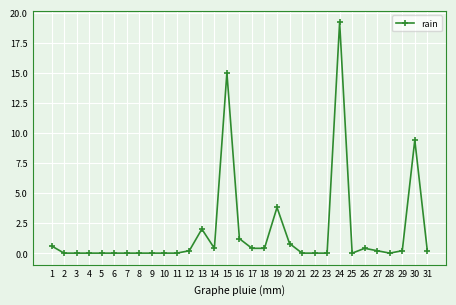

Is it true that the value at 19 is 3.8?

True